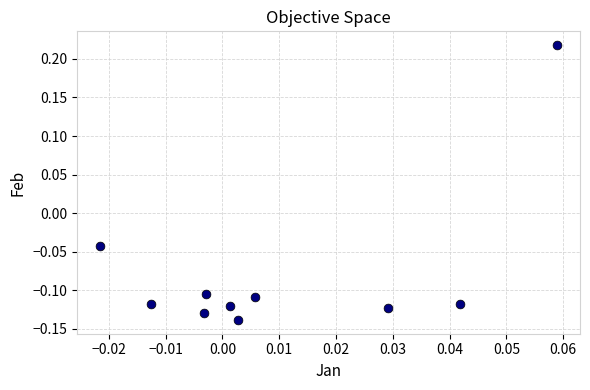

What is the range of Y values (max minus min)?

0.4